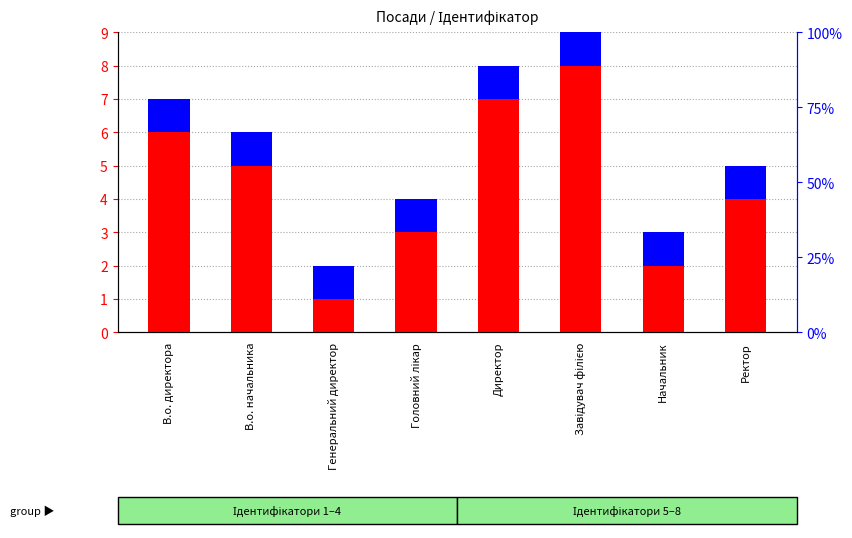

Count the number of data series in this chart.

2